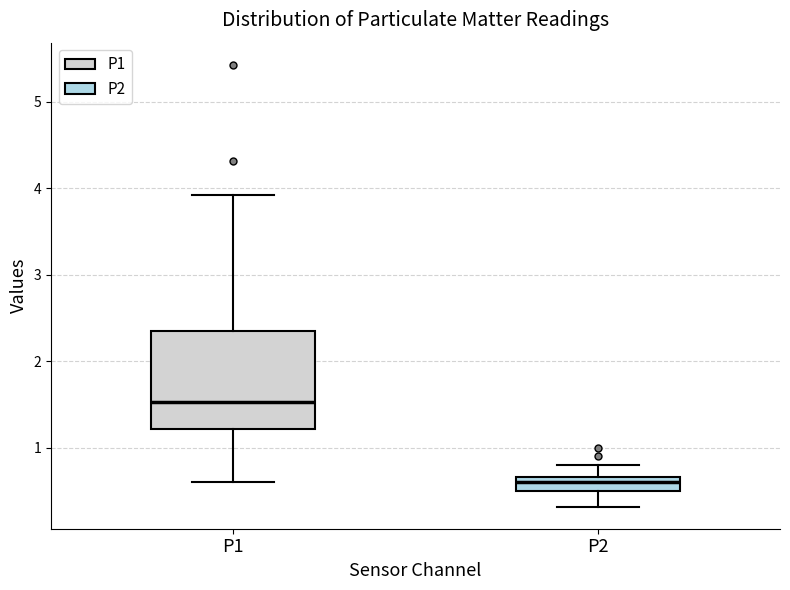

Reading left to right, transcribe this box plot: for each box, give where its median line is, the range the box spans, and where its two whiskers end, as read against the y-axis. The values are not printed on the chart, so give them approximately, as read against the axis.

P1: median 1.5, box 1.2 to 2.3, whiskers 0.6 to 3.9
P2: median 0.6, box 0.5 to 0.7, whiskers 0.3 to 0.8